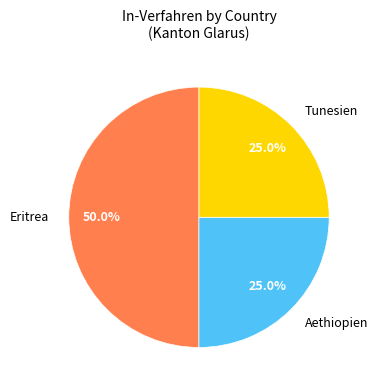

How many segments does this pie chart have?

3